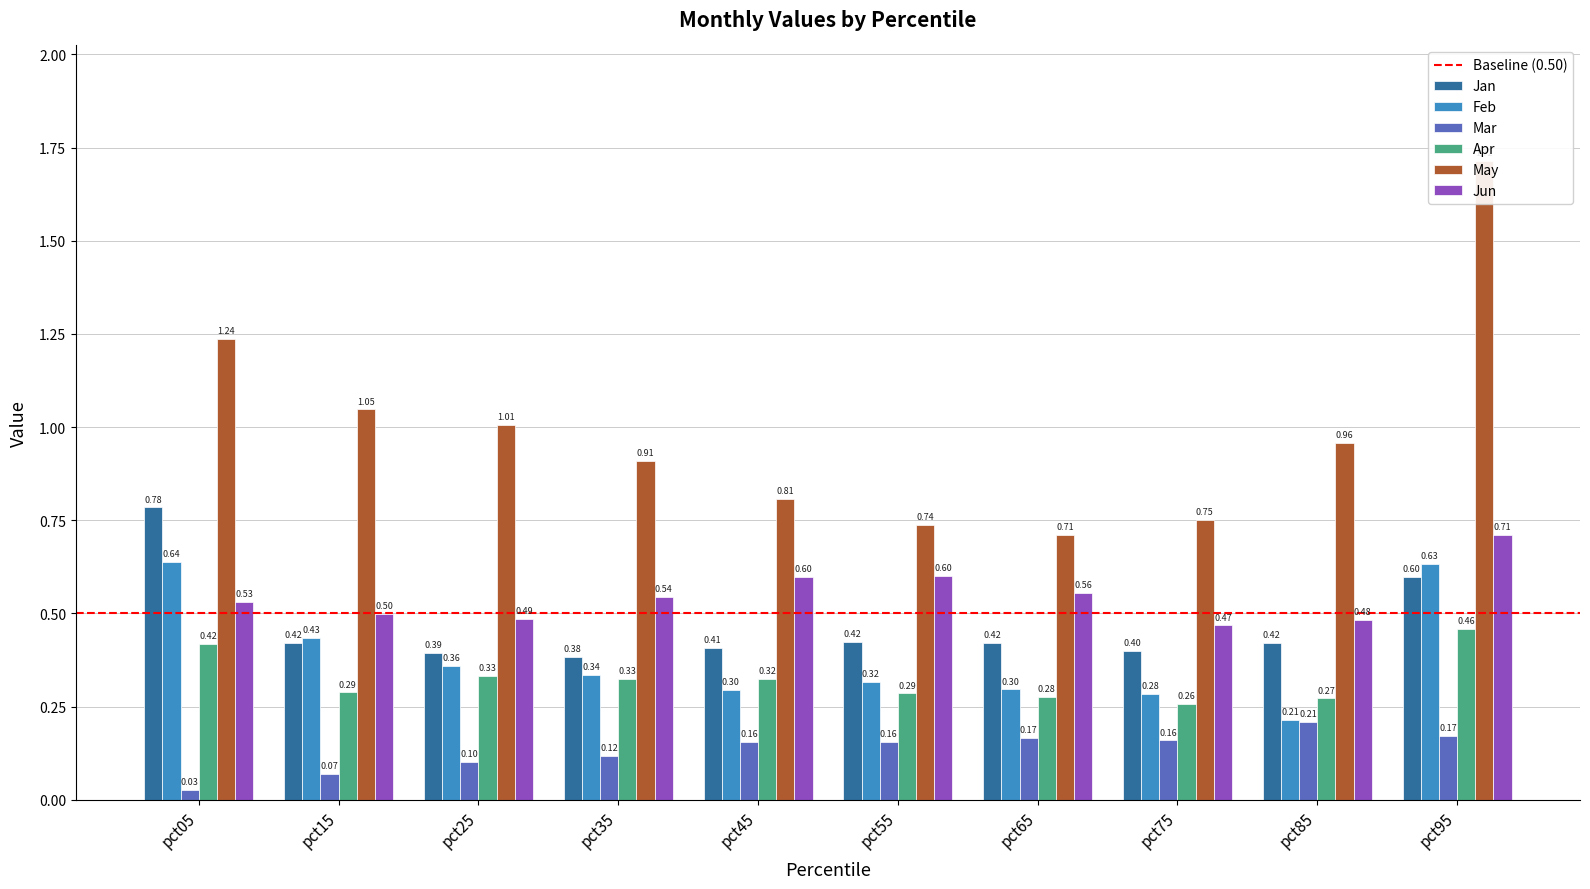

At which category is the sum across all series the highest?

pct95